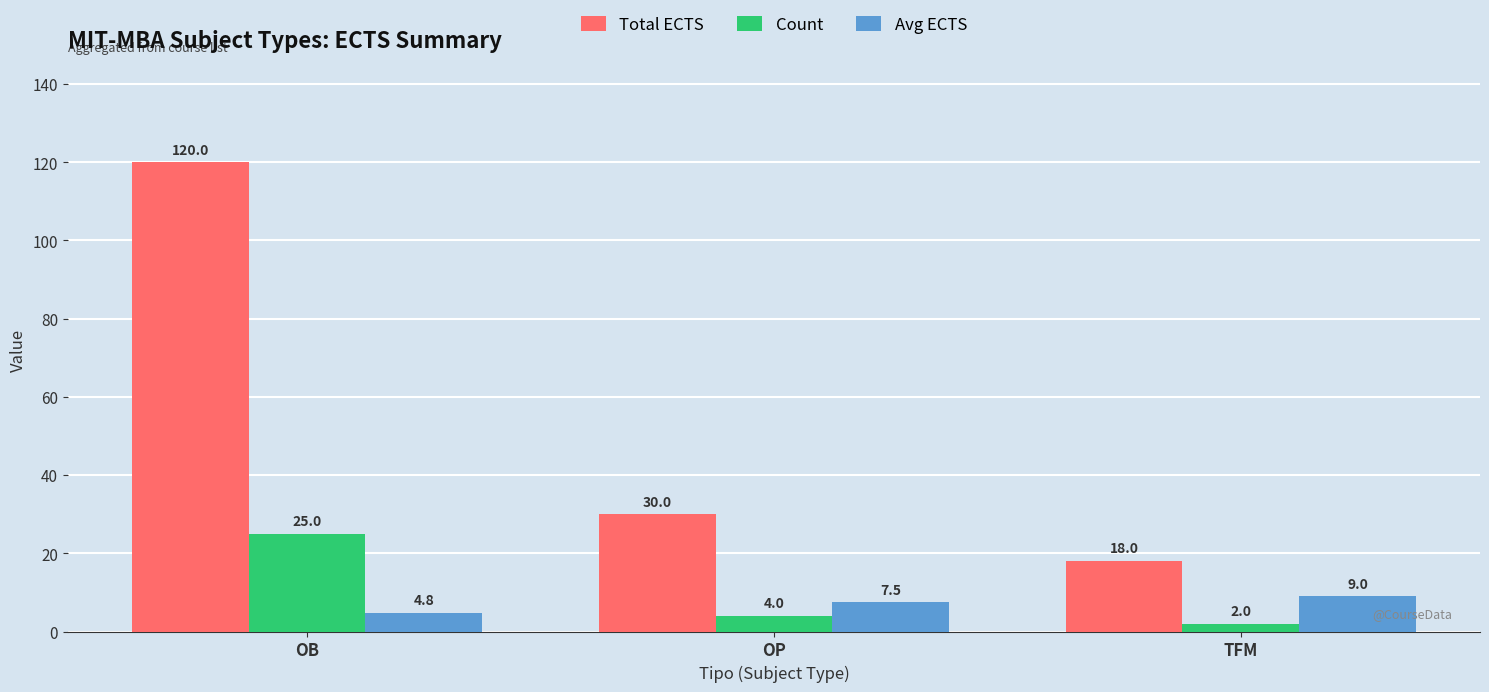

At which category is the sum across all series the highest?

OB